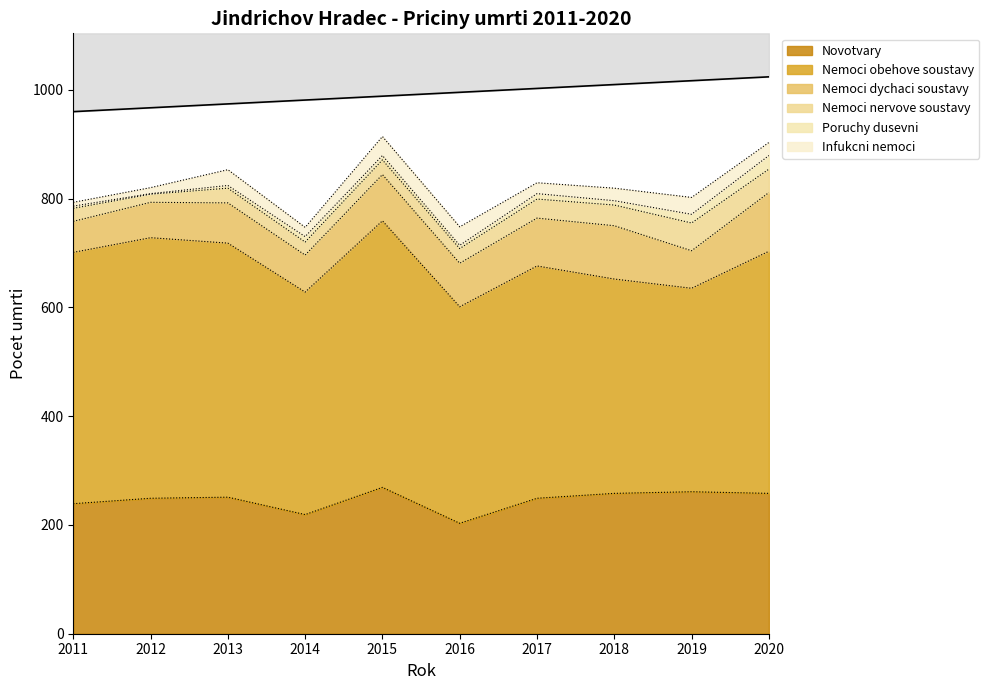

Reading left to right, extract all data points from this chart.

Novotvary: 2011=239	2012=249	2013=251	2014=219	2015=269	2016=203	2017=249	2018=258	2019=261	2020=258
Nemoci obehove soustavy: 2011=462	2012=479	2013=467	2014=409	2015=490	2016=398	2017=427	2018=394	2019=374	2020=445
Nemoci dychaci soustavy: 2011=57	2012=65	2013=74	2014=68	2015=85	2016=80	2017=88	2018=98	2019=69	2020=108
Nemoci nervove soustavy: 2011=24	2012=15	2013=27	2014=24	2015=27	2016=27	2017=35	2018=38	2019=51	2020=43
Poruchy dusevni: 2011=4	2012=1	2013=5	2014=10	2015=8	2016=6	2017=10	2018=8	2019=16	2020=25
Infukcni nemoci: 2011=7	2012=11	2013=29	2014=17	2015=35	2016=34	2017=20	2018=23	2019=31	2020=24